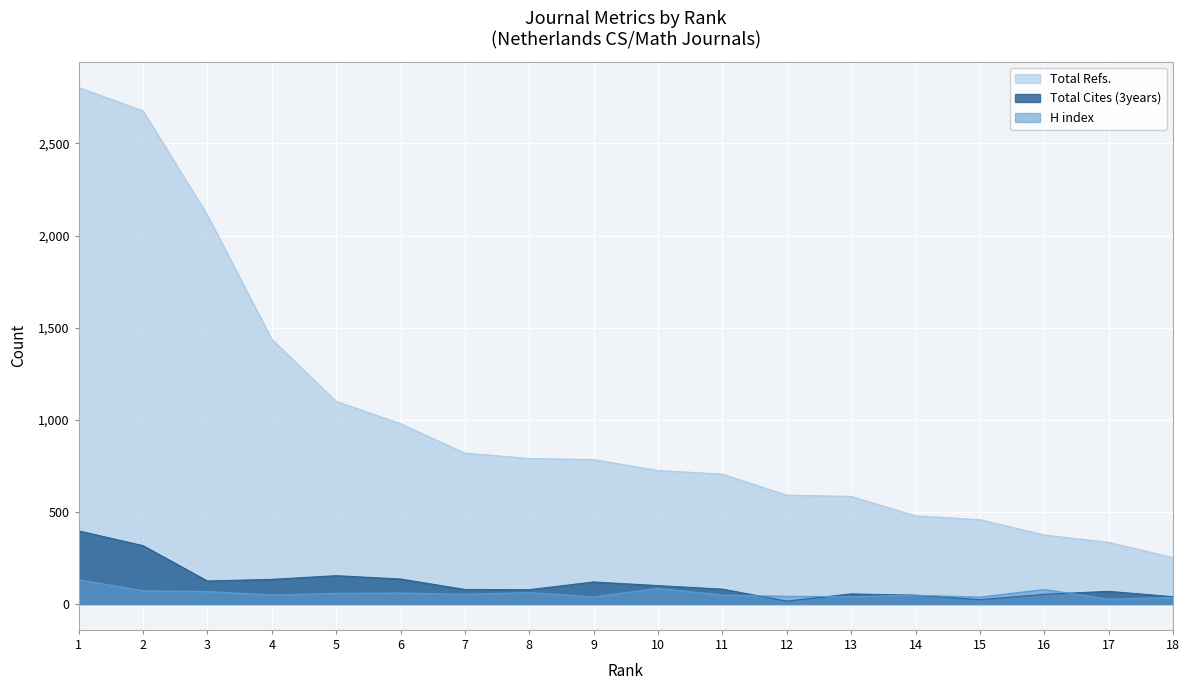

The Total Refs. series shows 790 at 8. True or false?

True